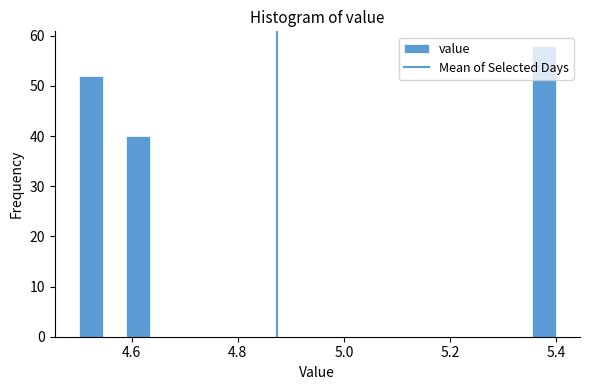

Around what value on the x-axis is the tallest bar? Give the approximate position of its centre, as read against the axis.

5.38